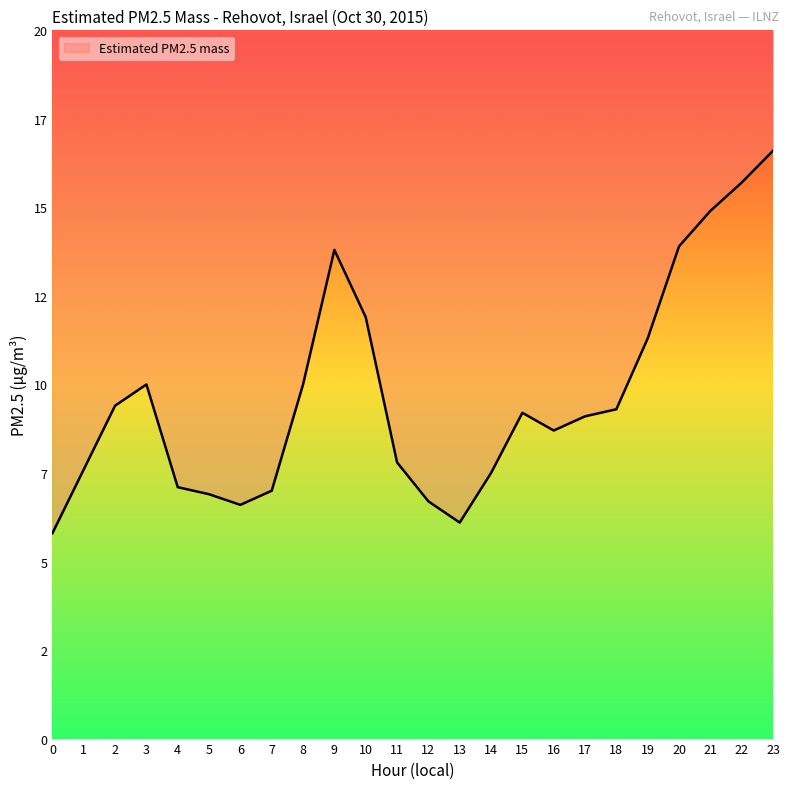

Where is the first local maximum?

3